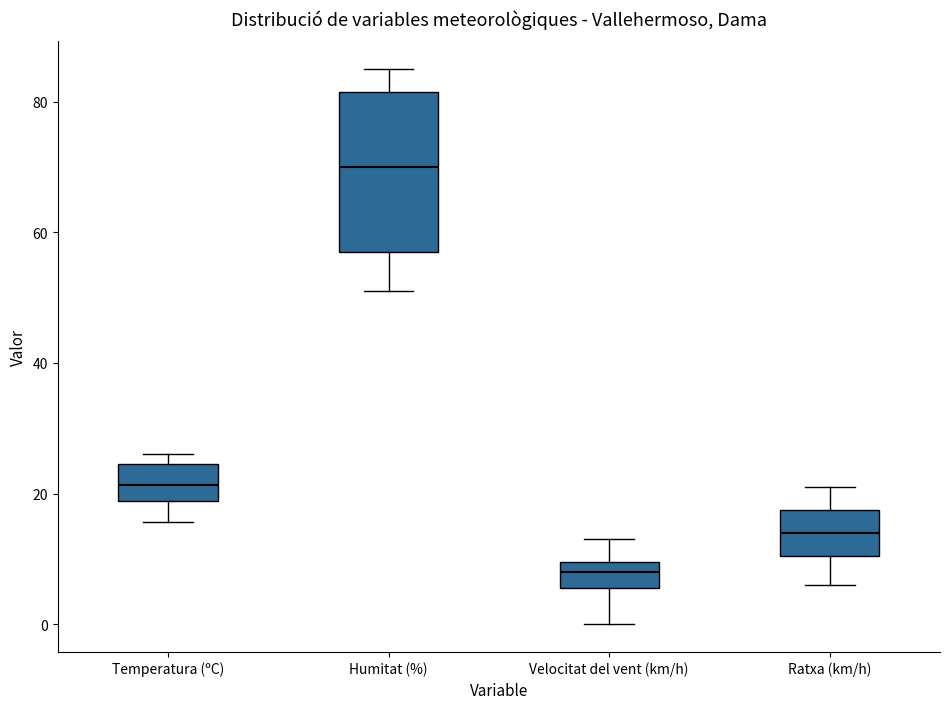

Which box's median line is the highest?

Humitat (%)